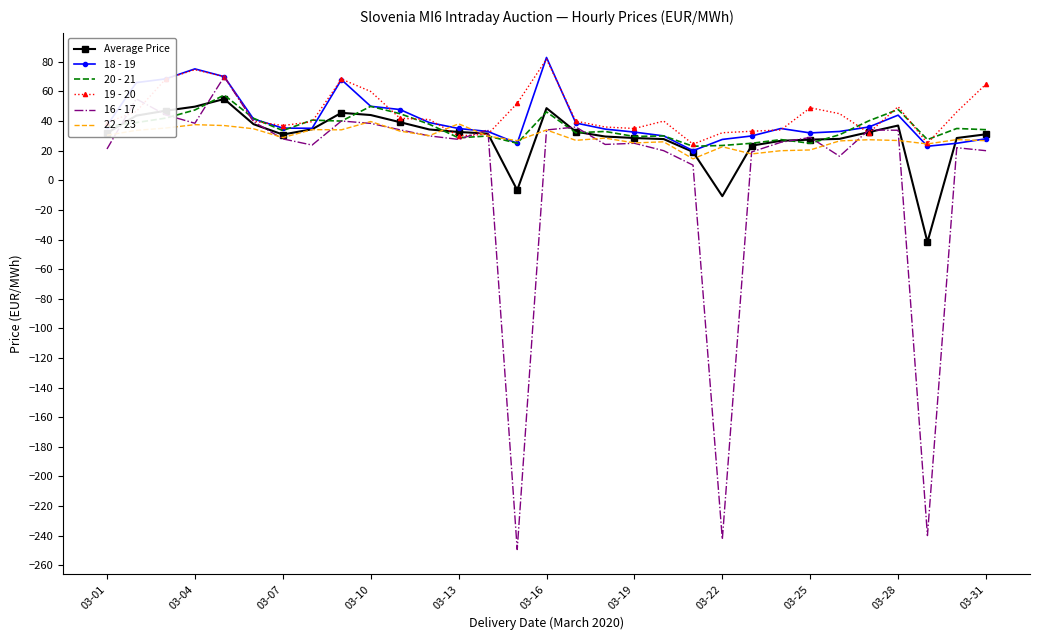

What is the minimum value shown in the chart?

-249.4